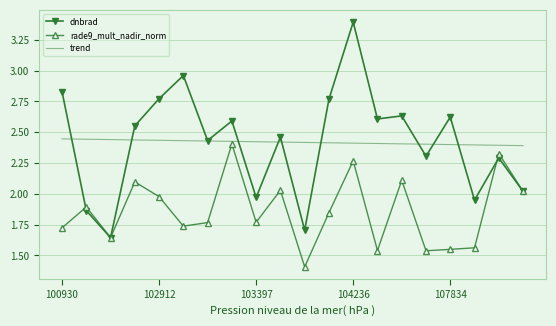

What is the minimum value for rade9_mult_nadir_norm?

1.4